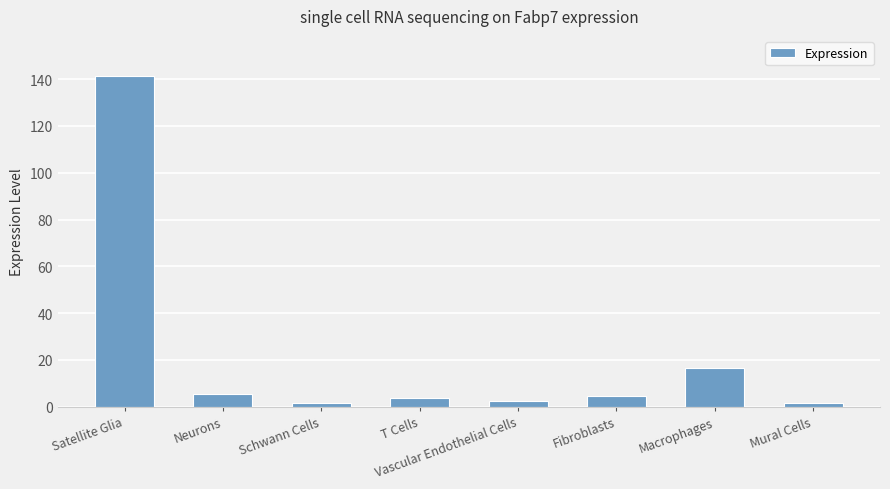

Between Schwann Cells and Macrophages, which is larger?

Macrophages